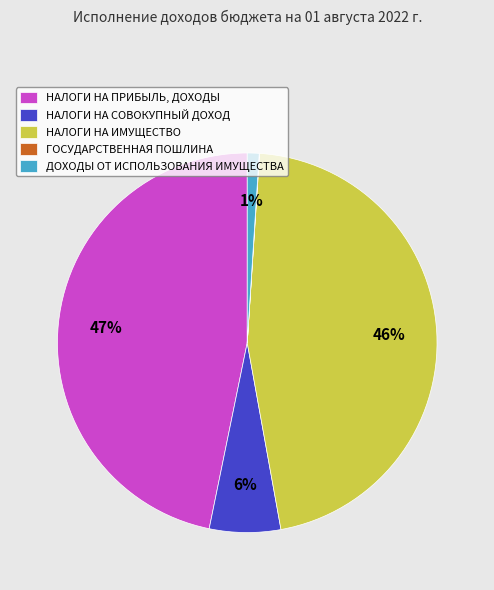

Approximately how many times larger is the value at НАЛОГИ НА СОВОКУПНЫЙ ДОХОД compared to ДОХОДЫ ОТ ИСПОЛЬЗОВАНИЯ ИМУЩЕСТВА?

6.0